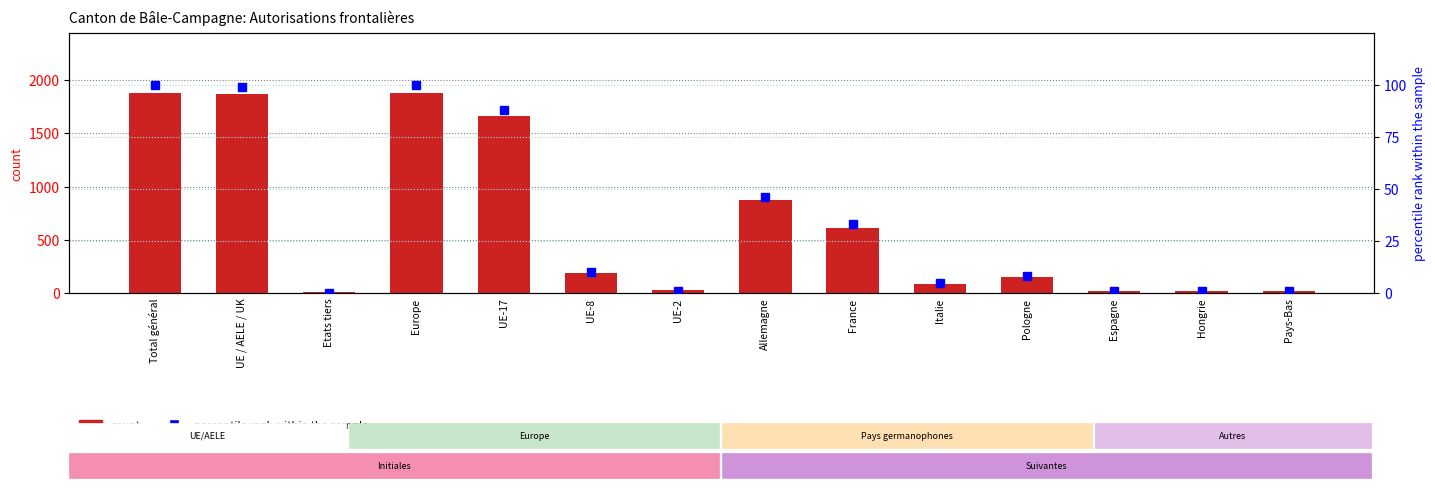

What is the difference between the highest and lowest values at Etats tiers?

8